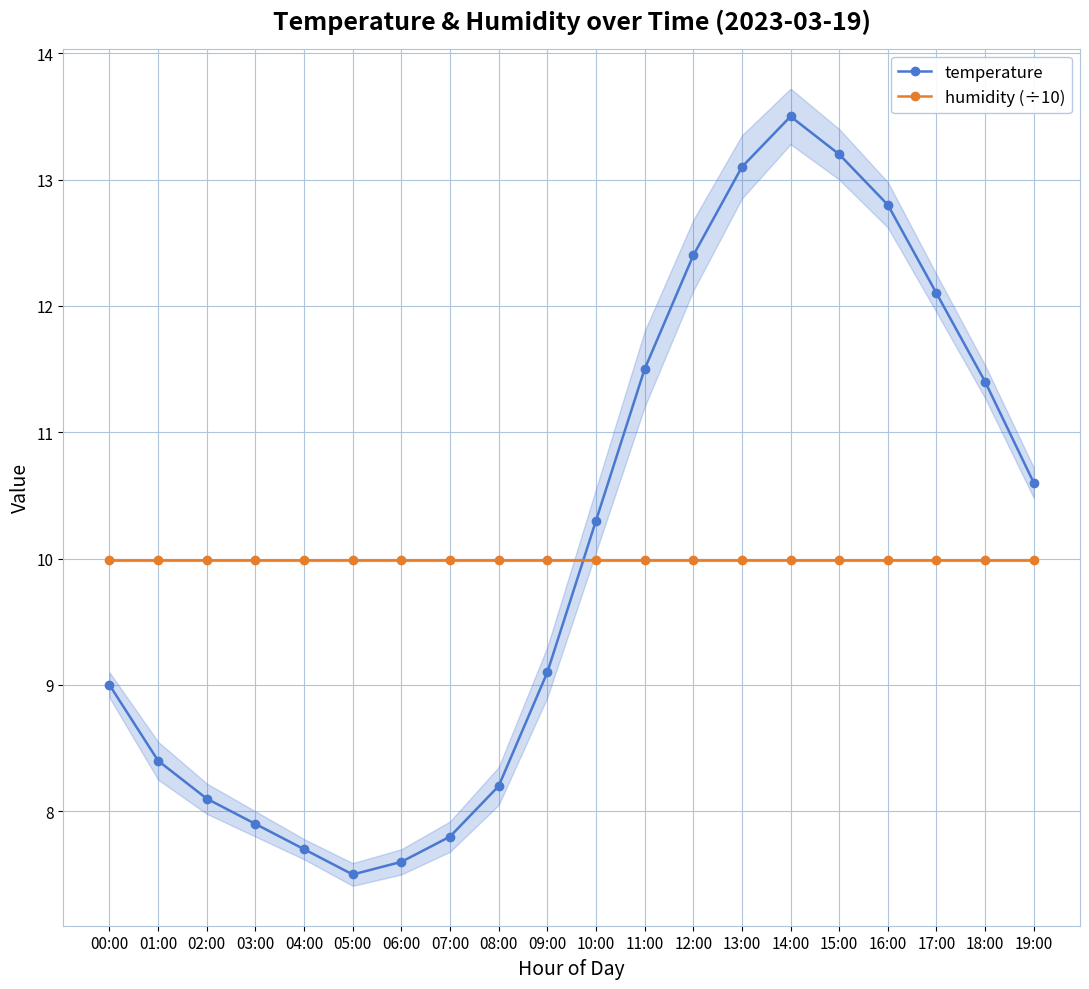

What is the maximum value for temperature?

13.5